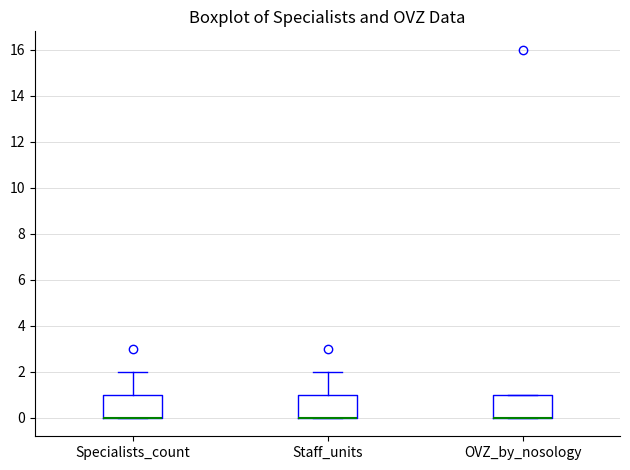

Where is the upper edge of the box for Staff_units on the y-axis? The values are not printed on the chart, so give them approximately, as read against the axis.

1